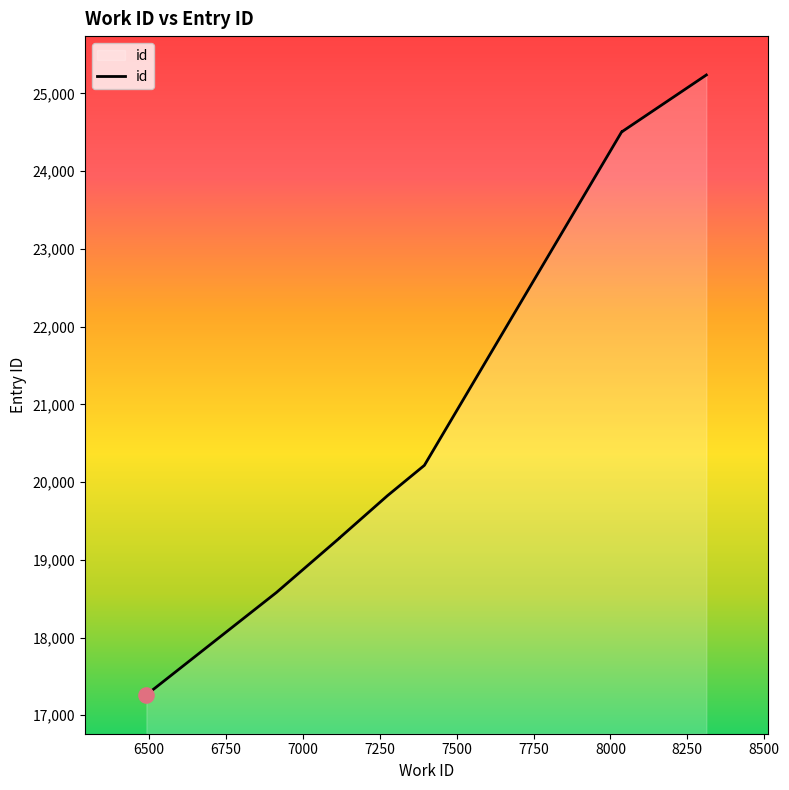

Which has a higher value, 7275 or 6491?

7275